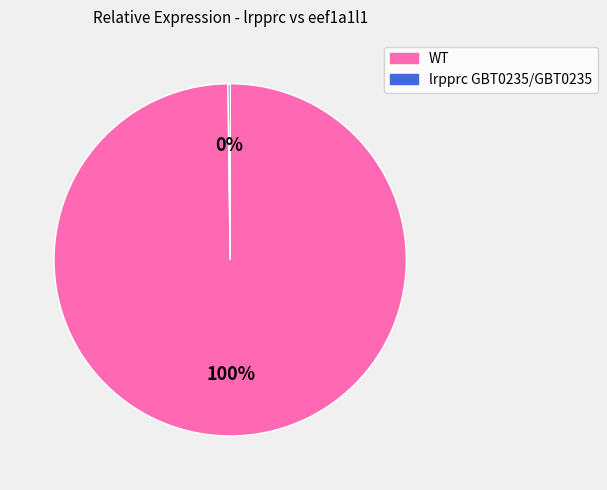

To the nearest percent, what is the average slice percentage?

50%